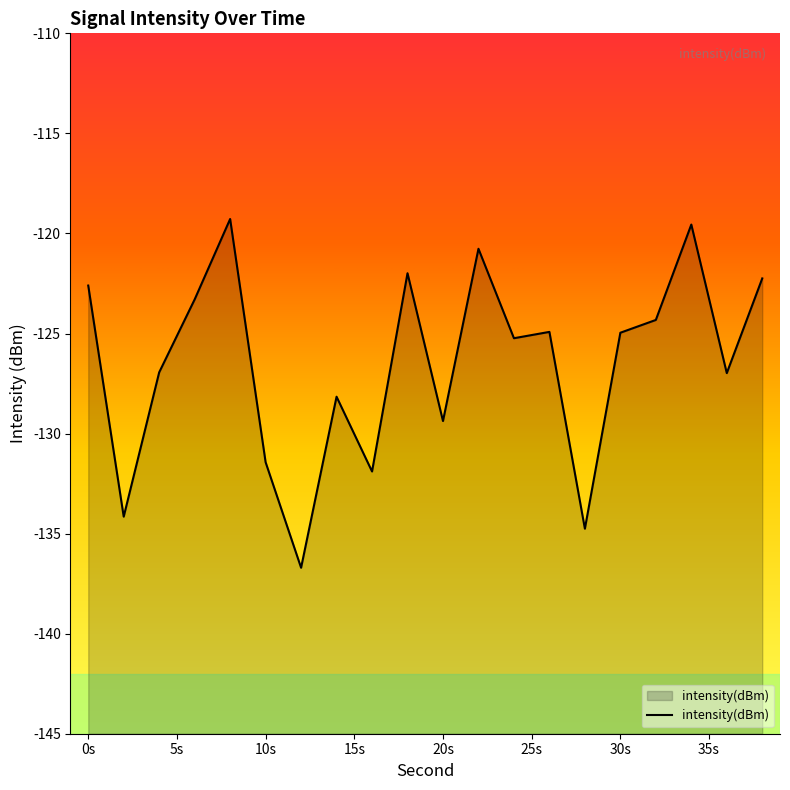

What is the difference between the values at 16 and 22?

11.1